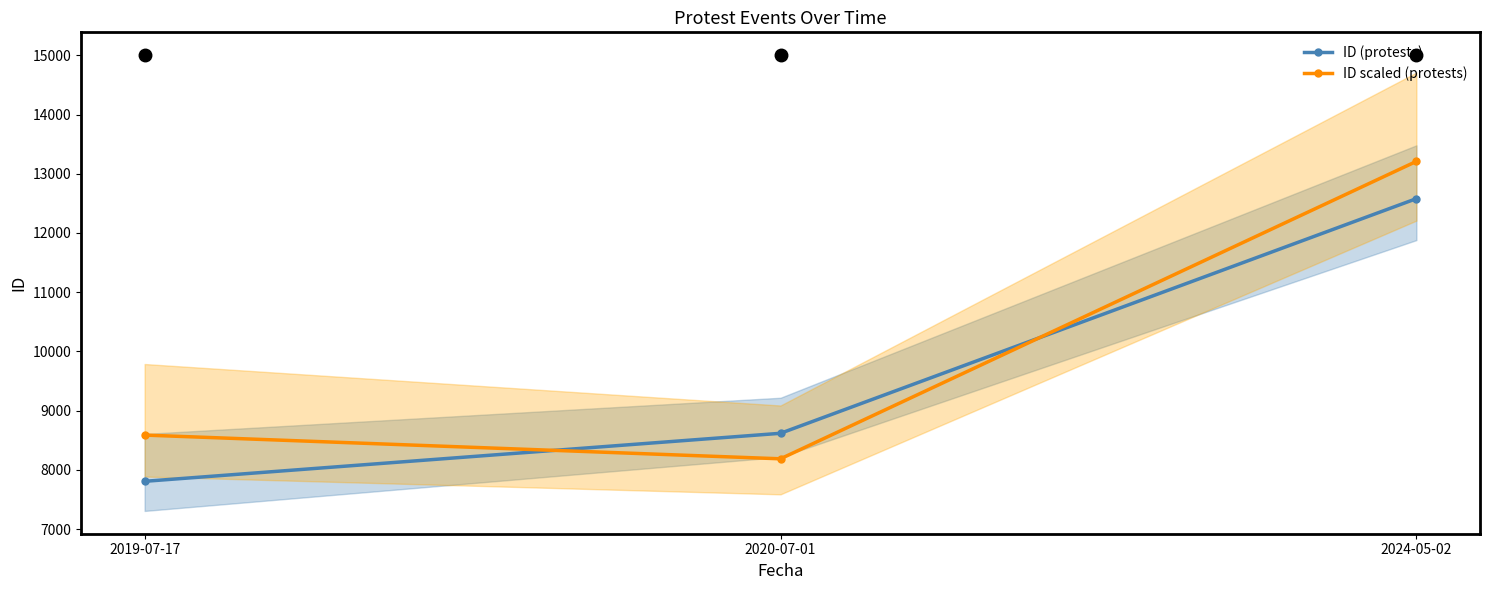

Which series changed the most between 2020-07-01 and 2024-05-02?

ID scaled (protests)